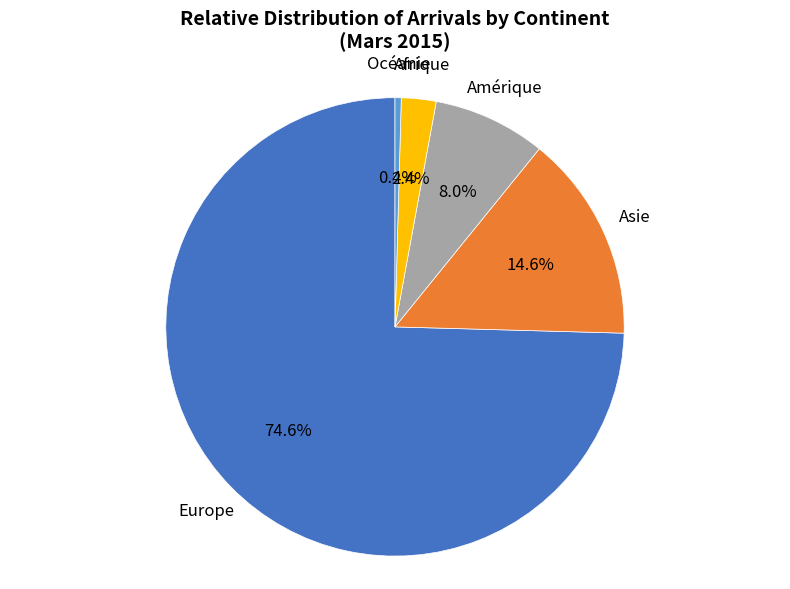

Approximately how many times larger is the value at Asie compared to Océanie?

33.4